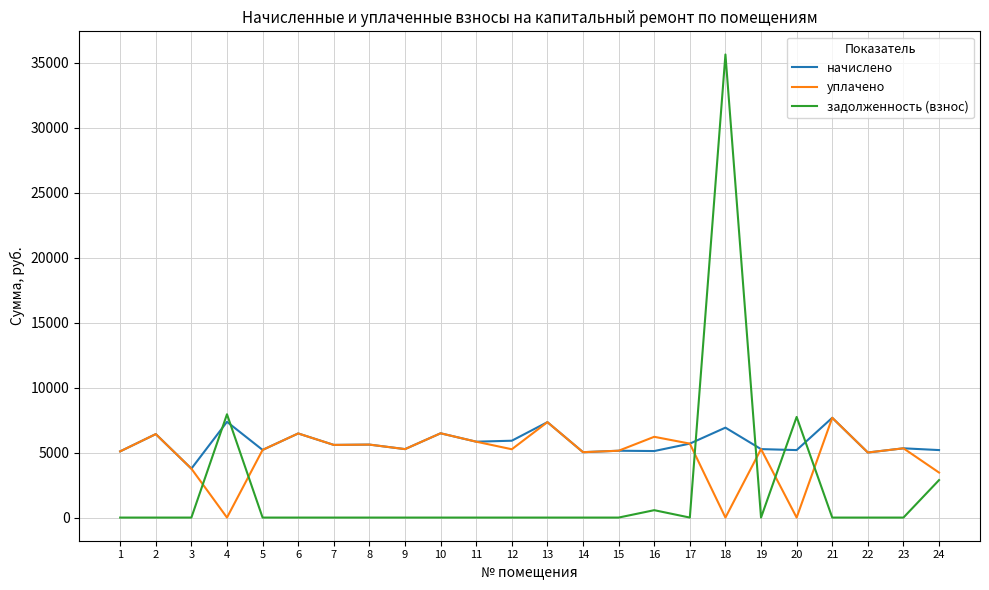

How many intersections are there between задолженность (взнос) and уплачено?

6